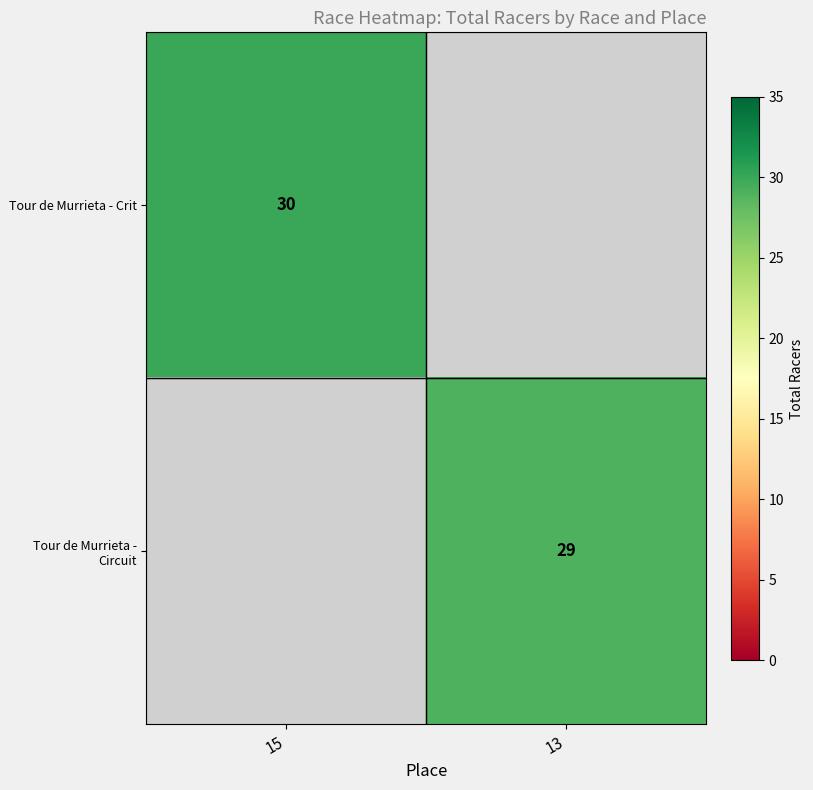

Is the value of Tour de Murrieta - Crit at 15 greater than the value of Tour de Murrieta - Circuit at 13?

Yes